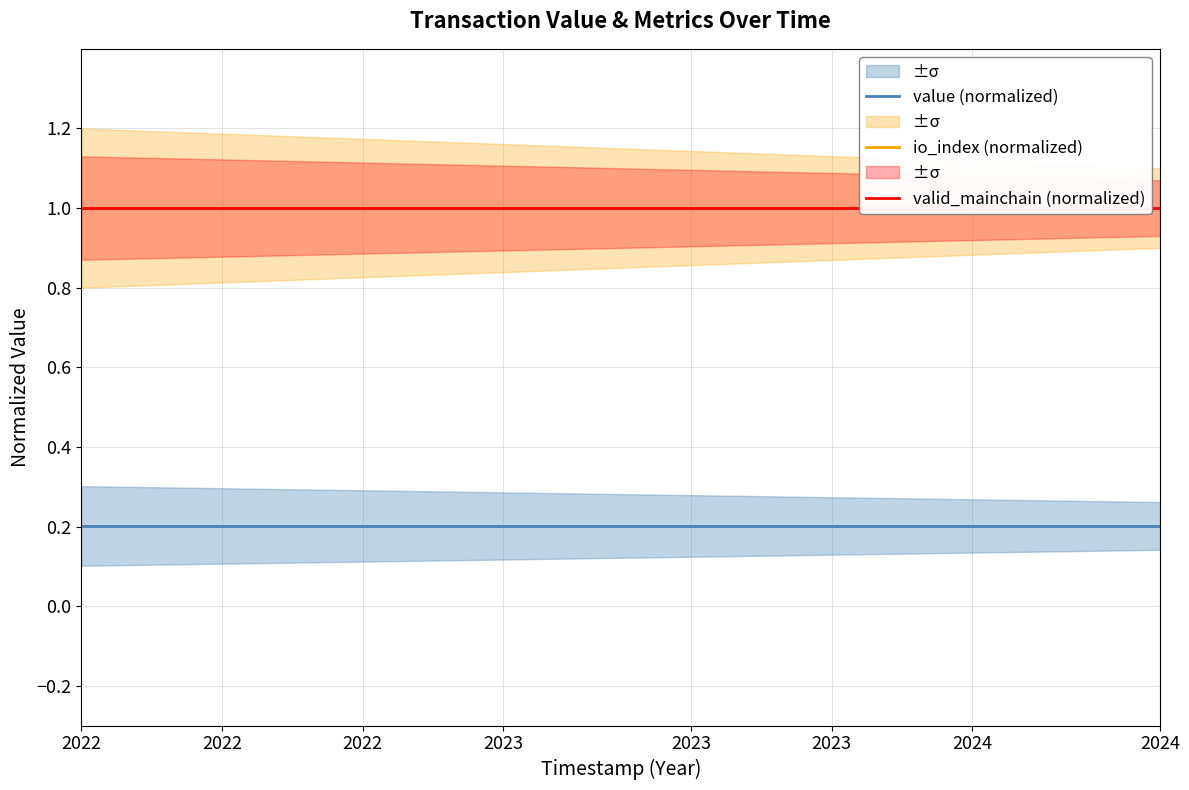

True or false: valid_mainchain (normalized) and value (normalized) intersect in this chart.

False